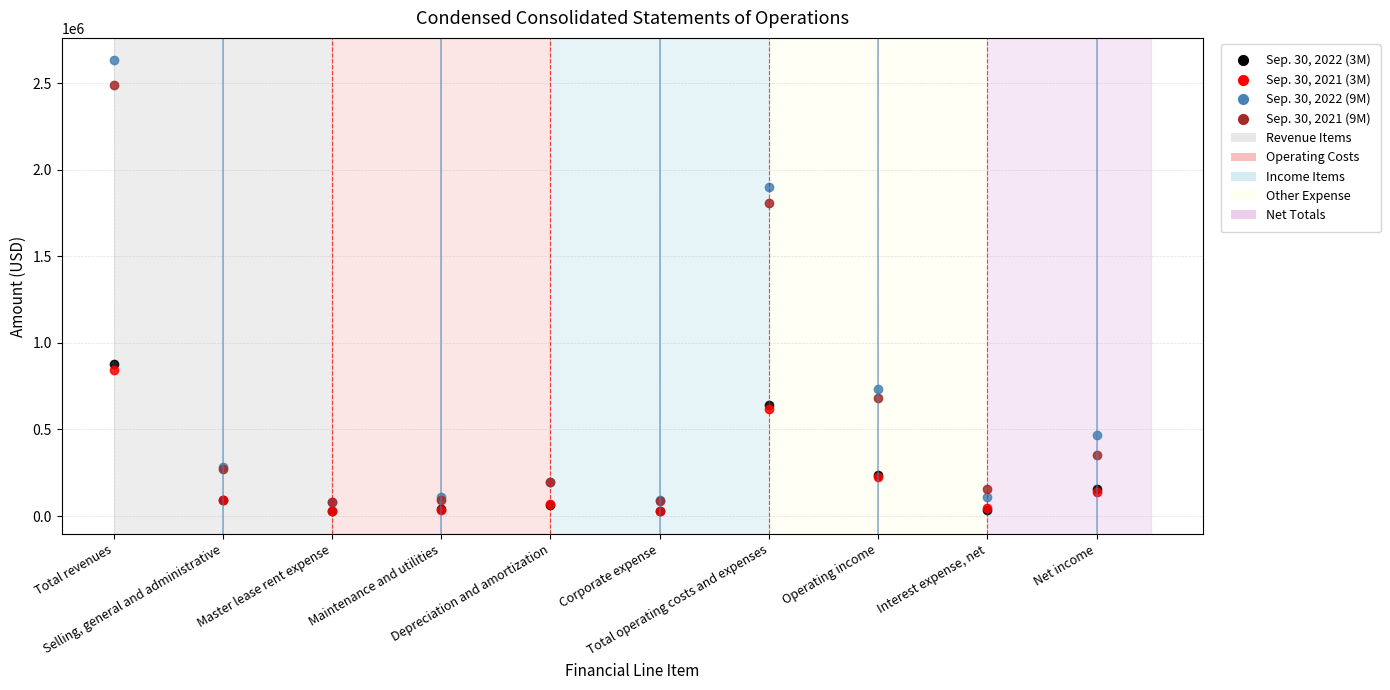

Which series has the widest spread of values?

Sep. 30, 2022 (9M)